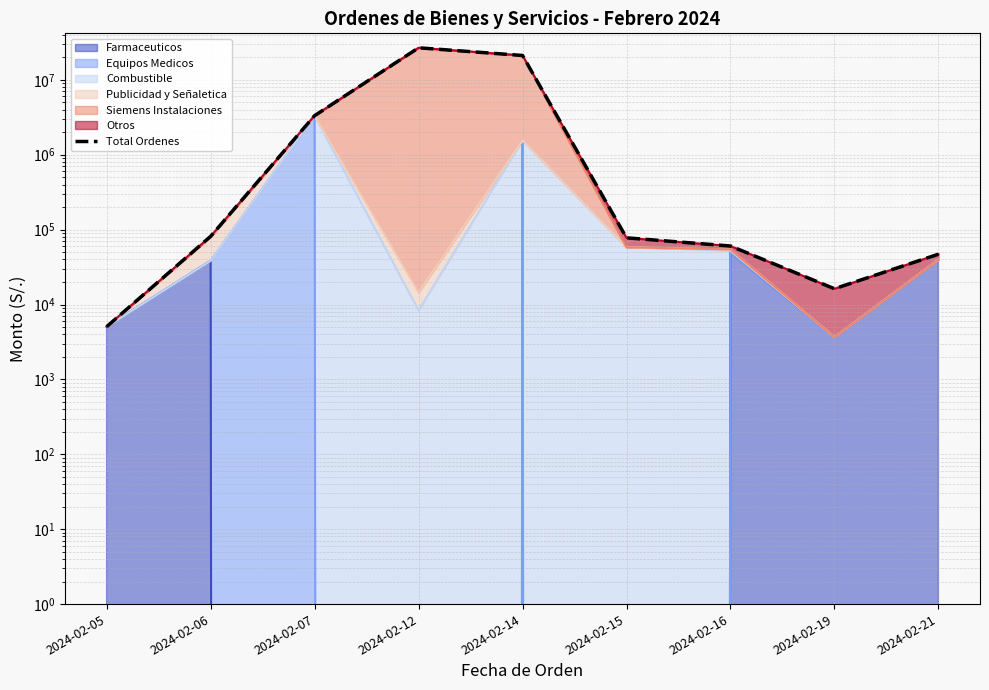

What is the value of the 4th point from the left?

26758746.5